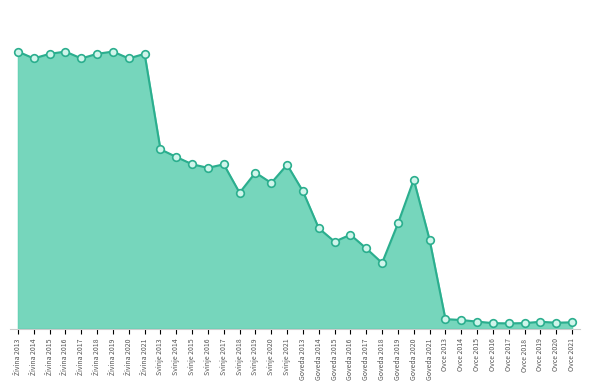

What is the change in value from Svinje 2013 to Goveda 2021?

-5063